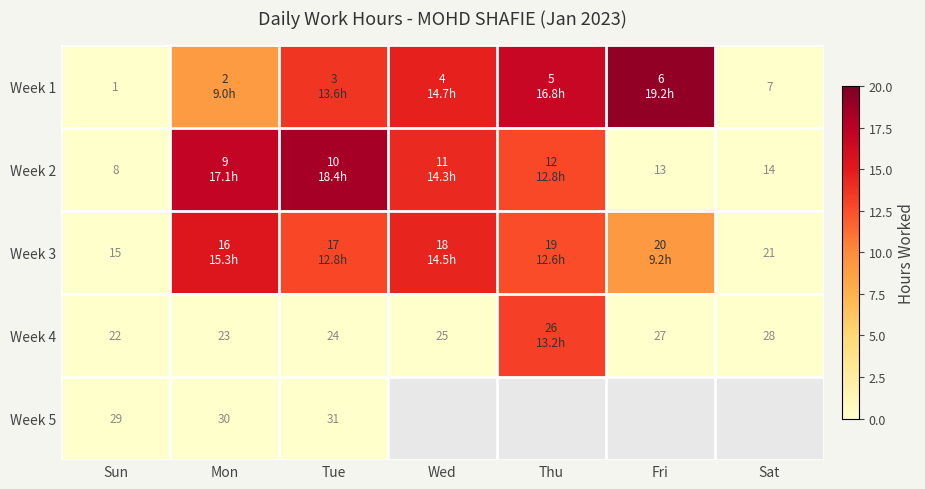

Which category has the lowest value across all series?

Sun